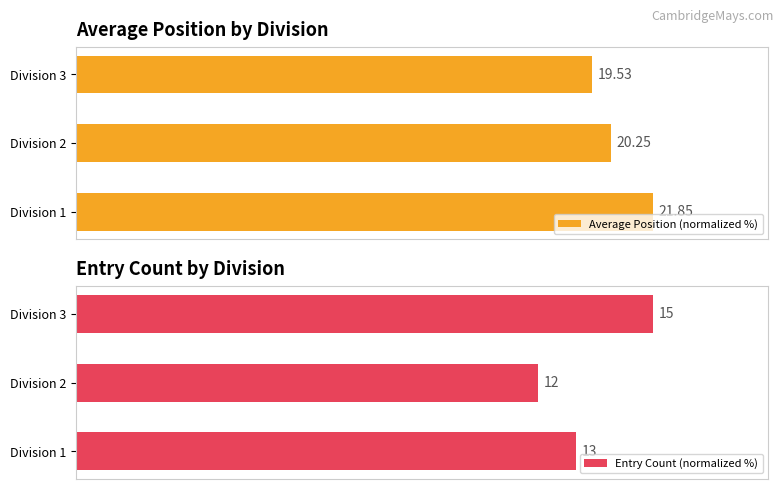

How many data points in Entry Count (normalized %) are less than 86?

1